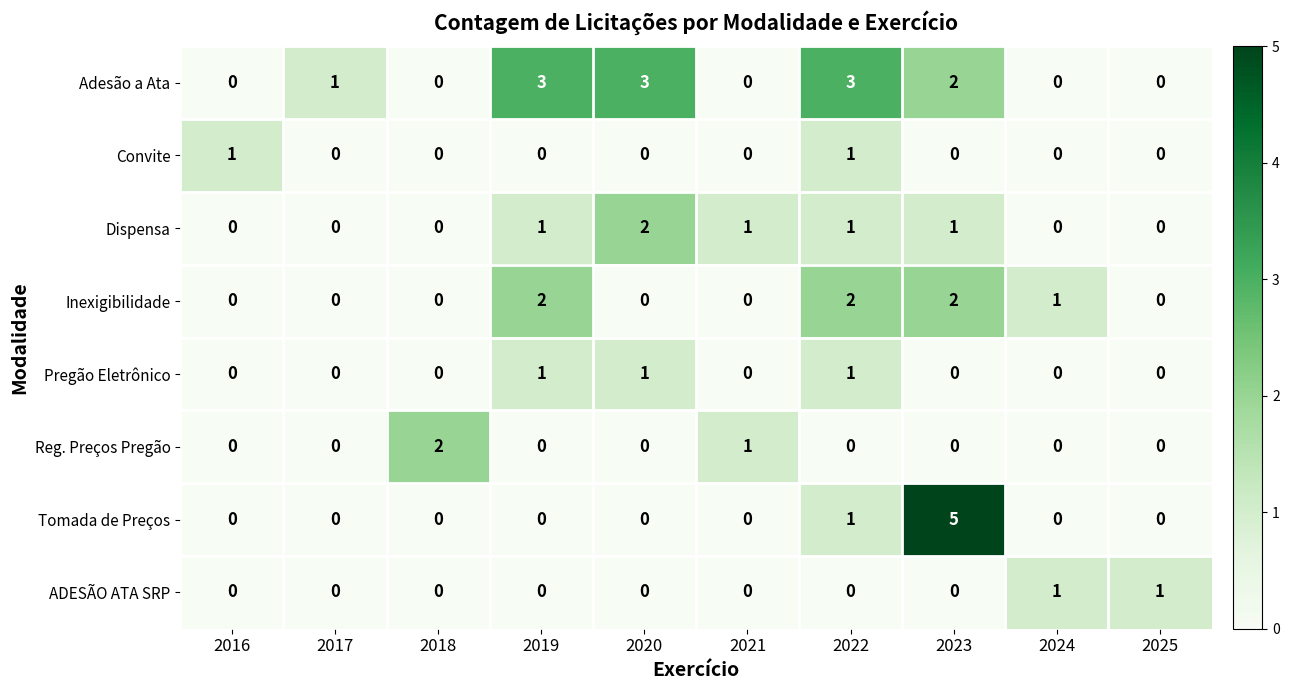

Which series has the largest range (max minus min)?

Tomada de Preços